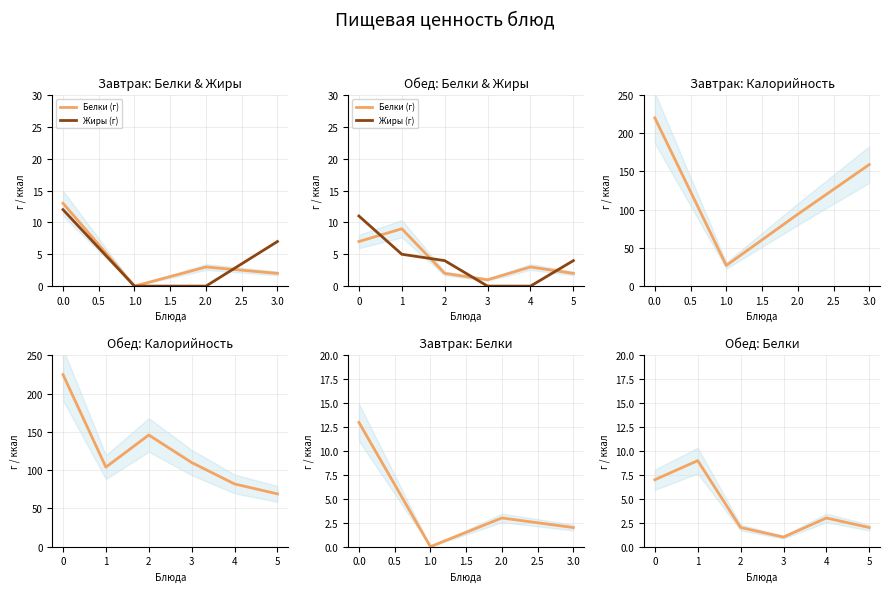

What is the average value of the Белки (г) series?

4